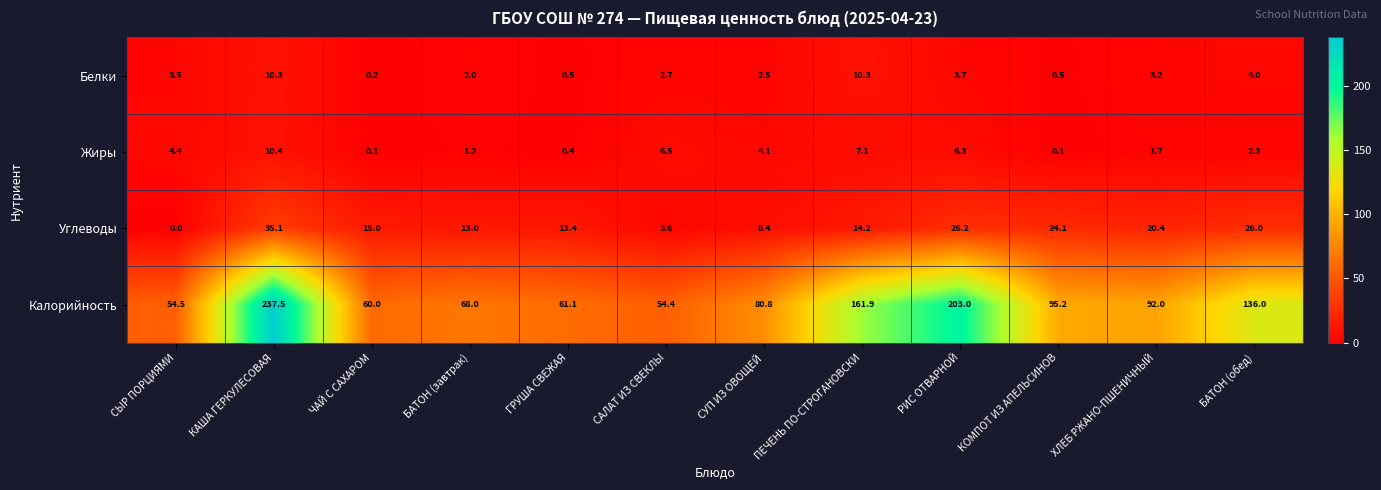

What is the difference between the Белки values at ЧАЙ С САХАРОМ and САЛАТ ИЗ СВЕКЛЫ?

2.5